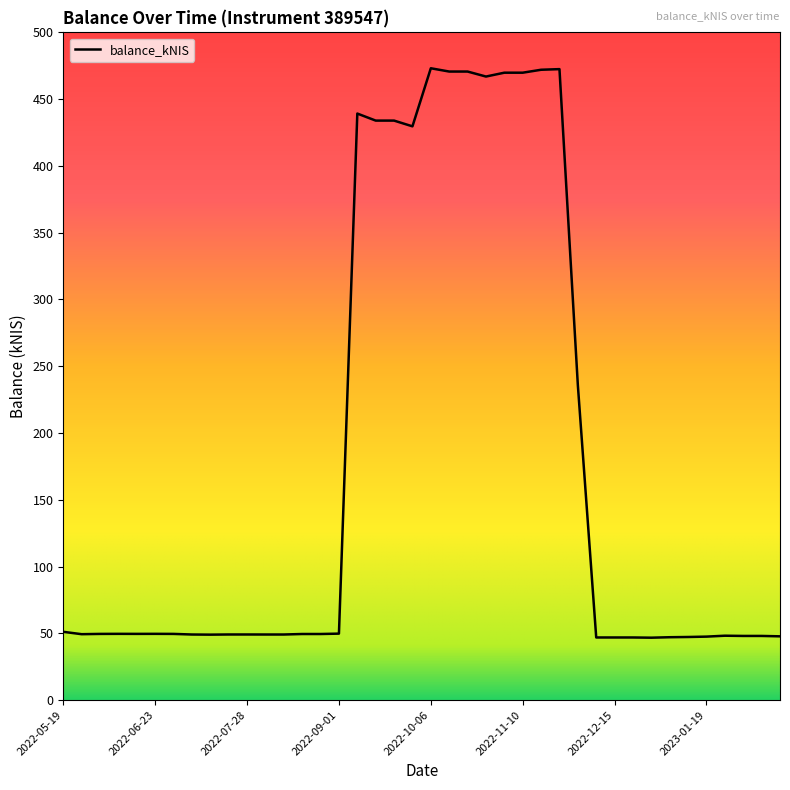

What is the greatest value displayed?

473.1